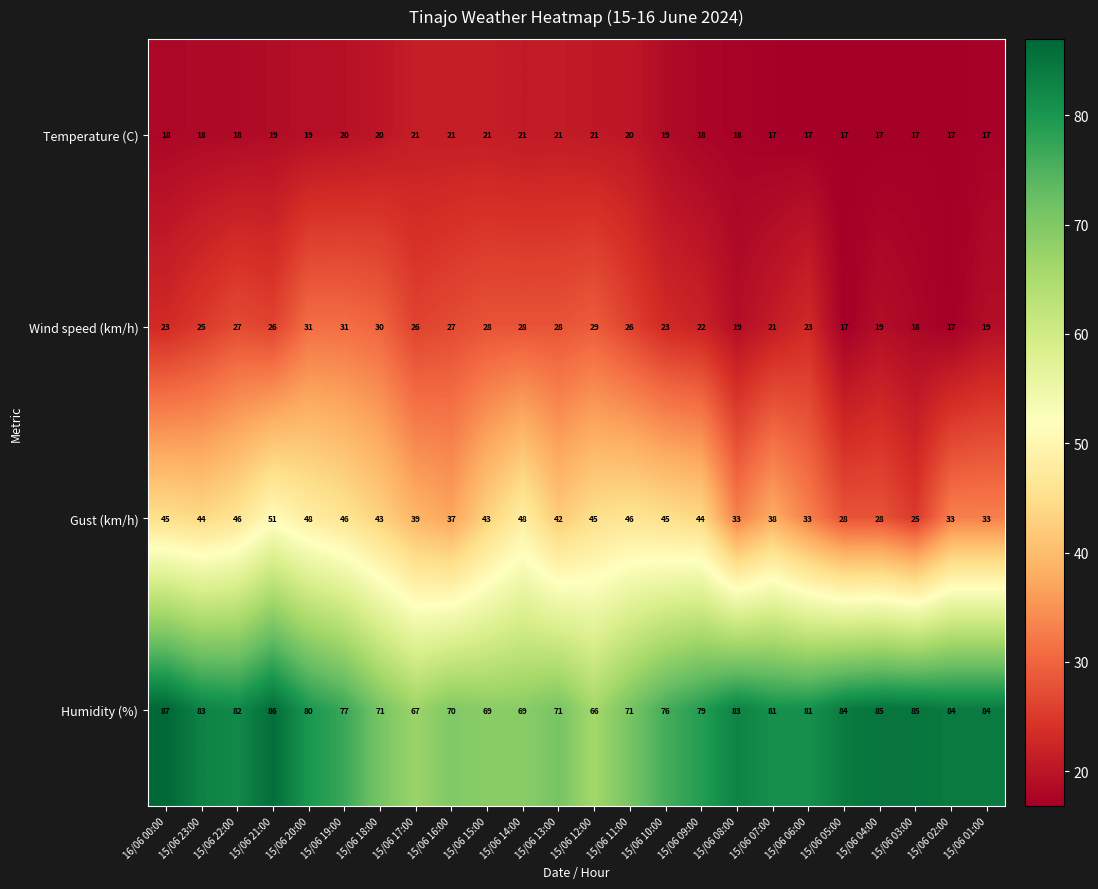

Between 16/06 00:00 and 15/06 06:00, which series saw the biggest shift?

Gust (km/h)